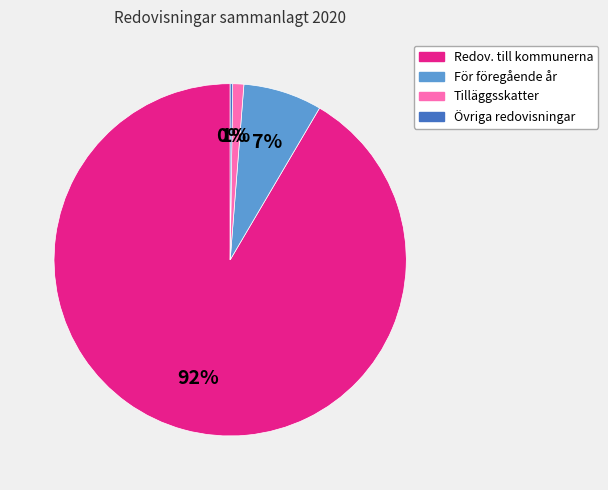

Is it true that Tilläggsskatter is 11% of the pie?

False